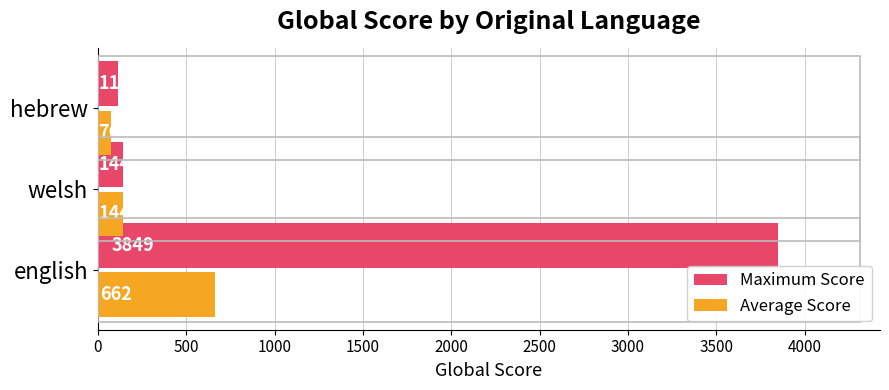

The value of Average Score at english is 662. True or false?

True